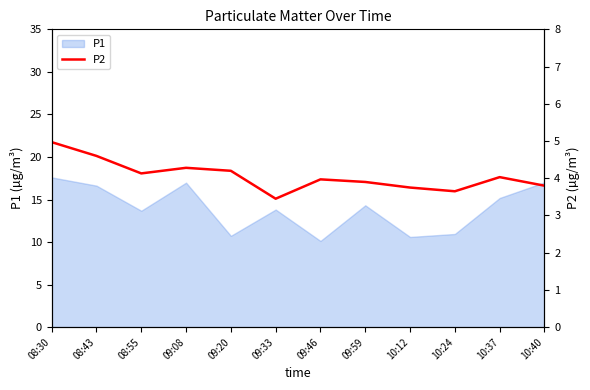

What is the greatest value displayed?

5.0